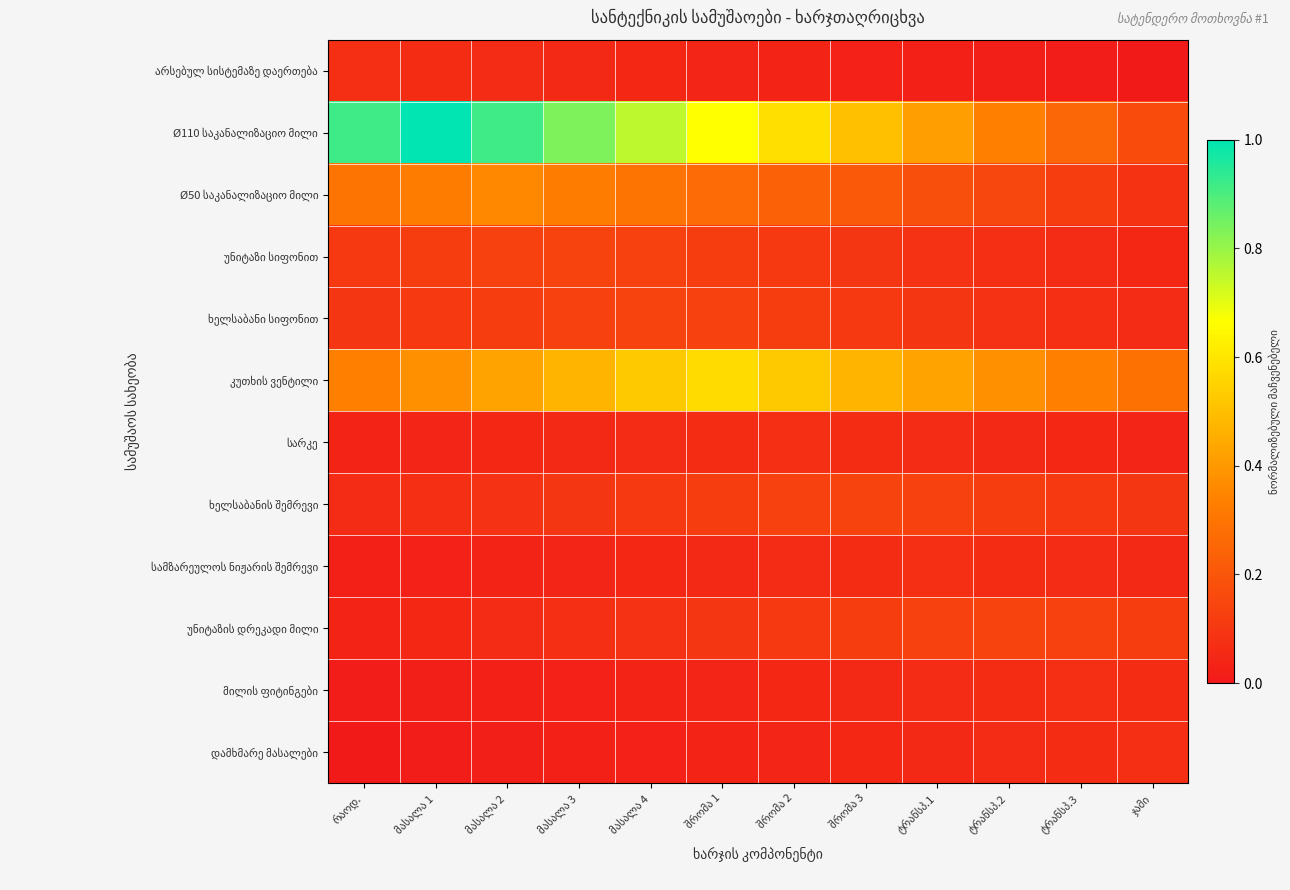

What is the total value across all series at შრომა 2?

2.1